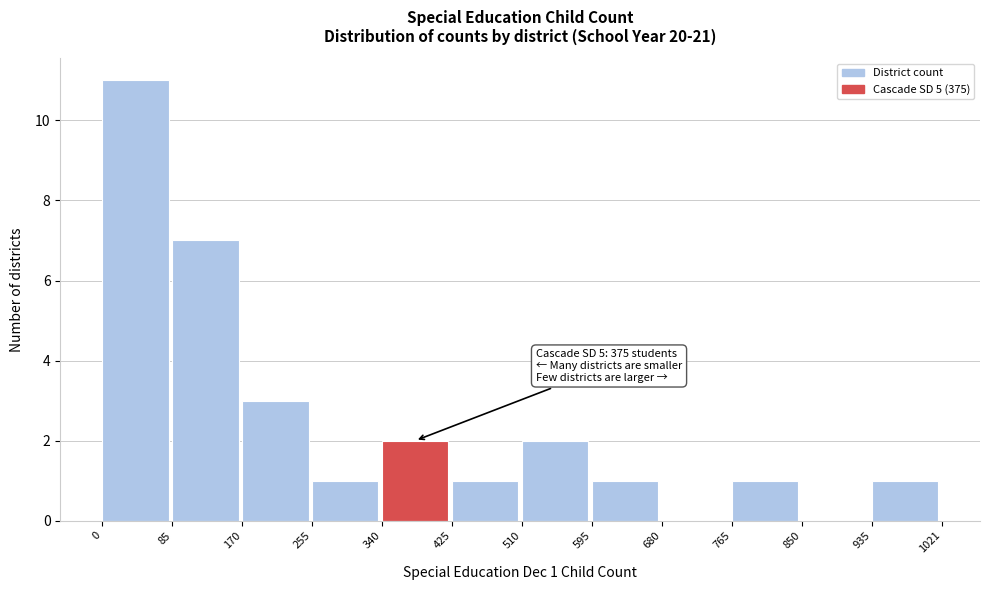

Which range on the x-axis has the tallest bar?

0 to 85